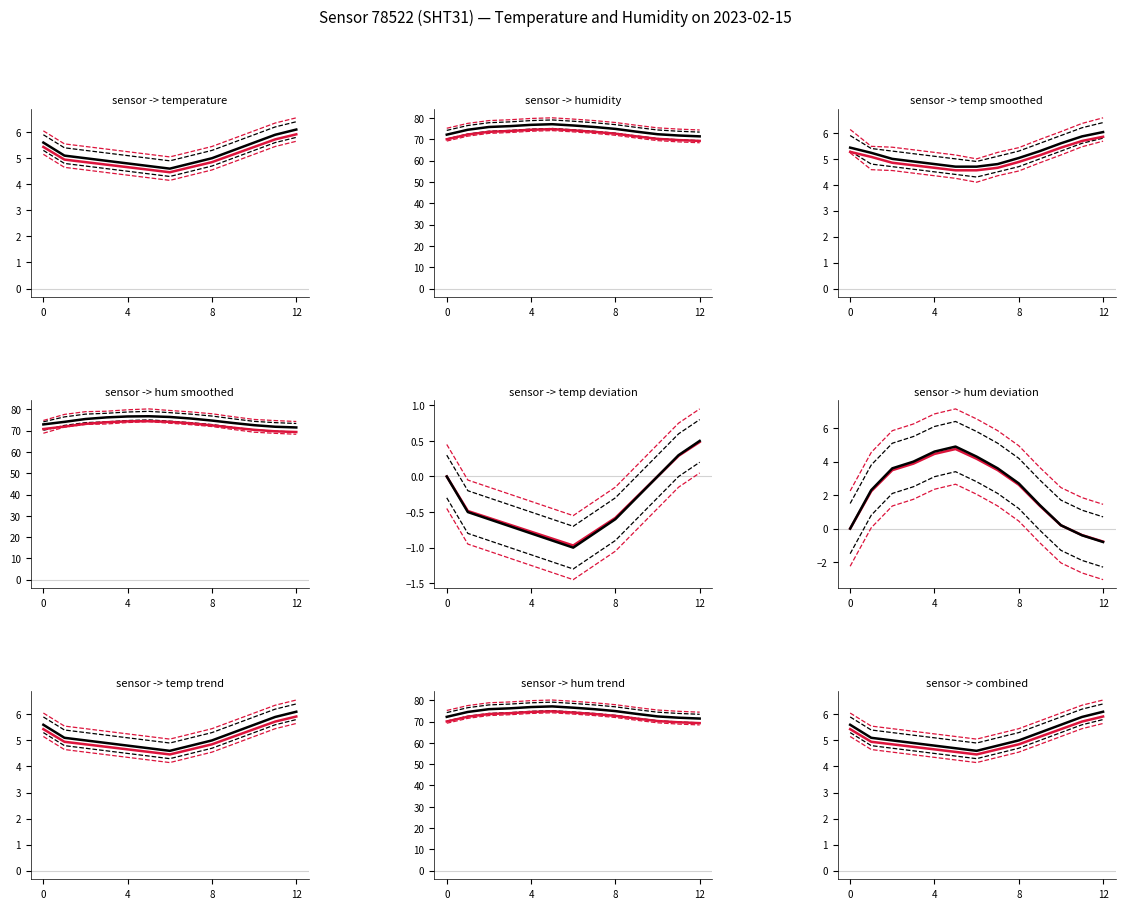

Between 10 and 4, which is larger?

10